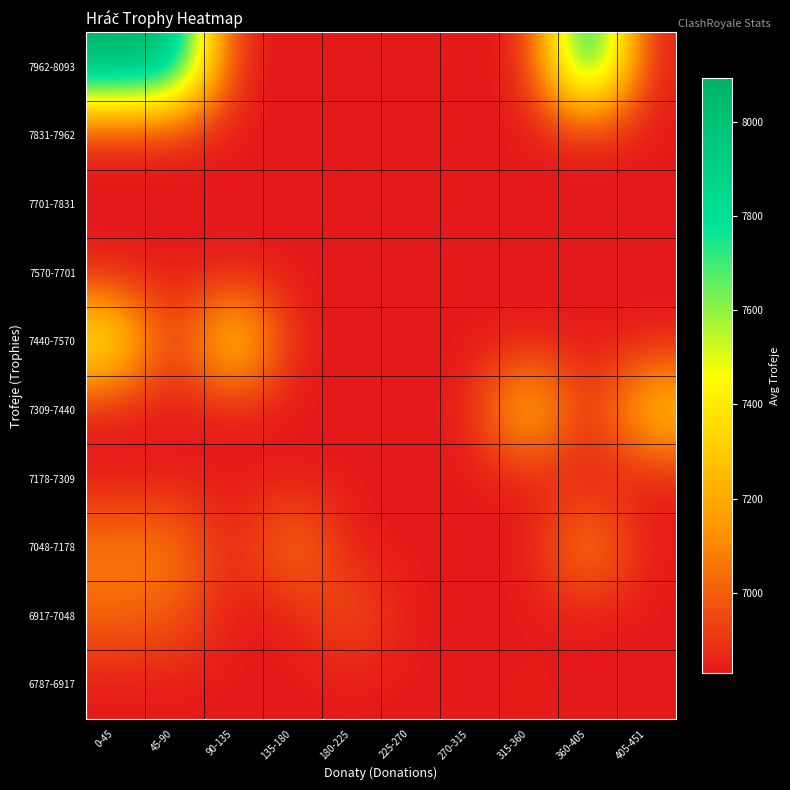

Which label corresponds to the largest value in the chart?

0-45